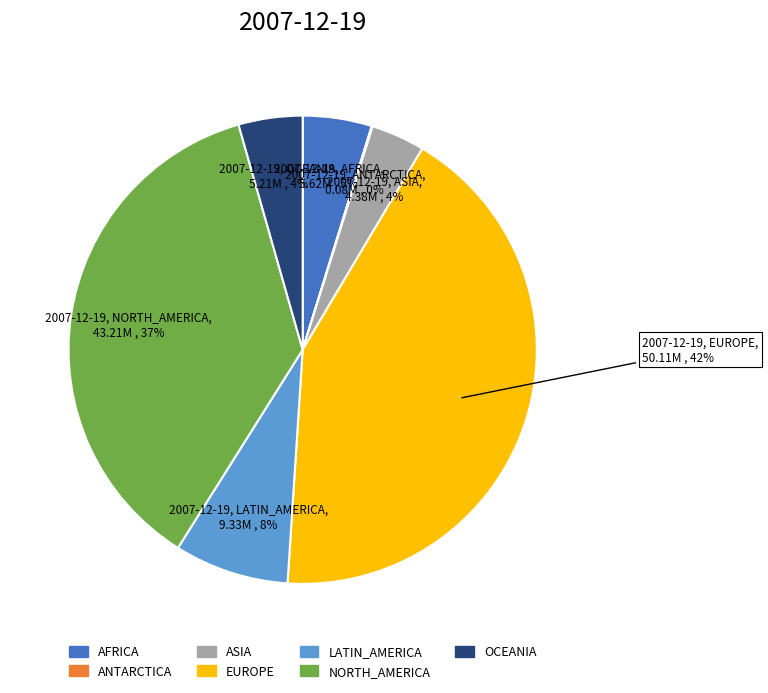

The ASIA slice represents 4% of the pie. True or false?

True